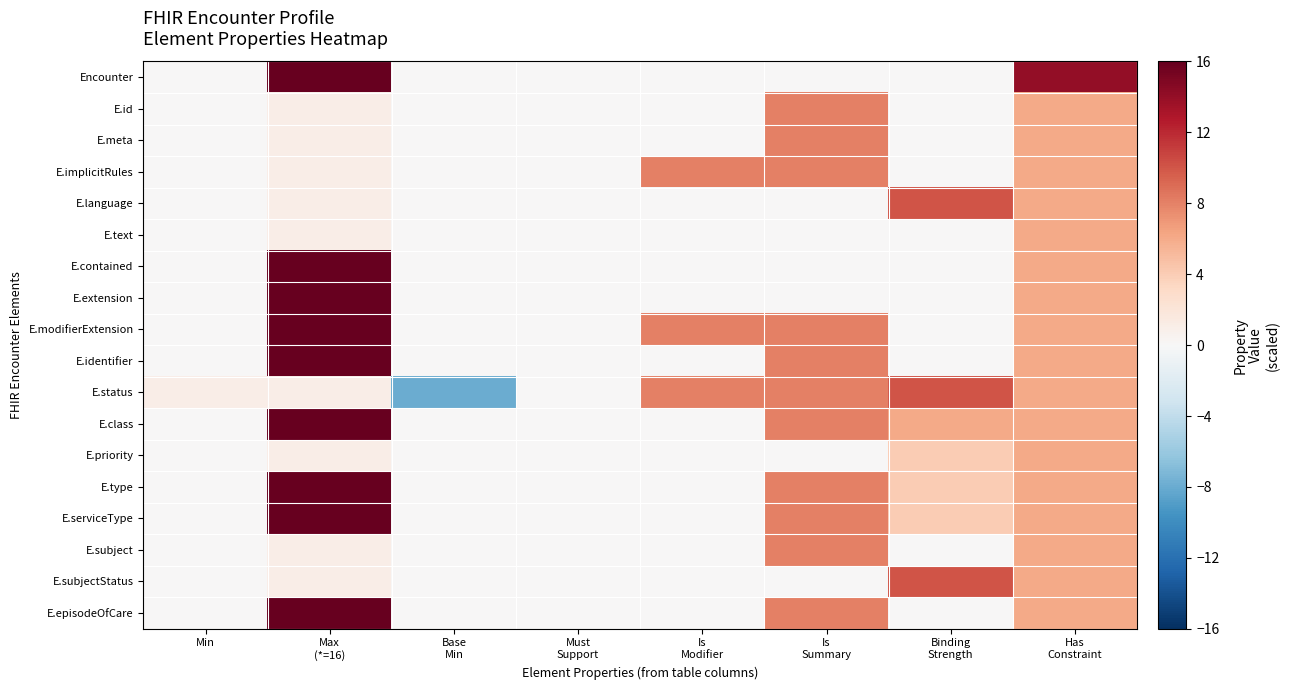

Rank the series at Binding Strength from lowest to highest value.

Encounter, E.id, E.meta, E.implicitRules, E.text, E.contained, E.extension, E.modifierExtension, E.identifier, E.subject, E.episodeOfCare, E.priority, E.type, E.serviceType, E.class, E.language, E.status, E.subjectStatus